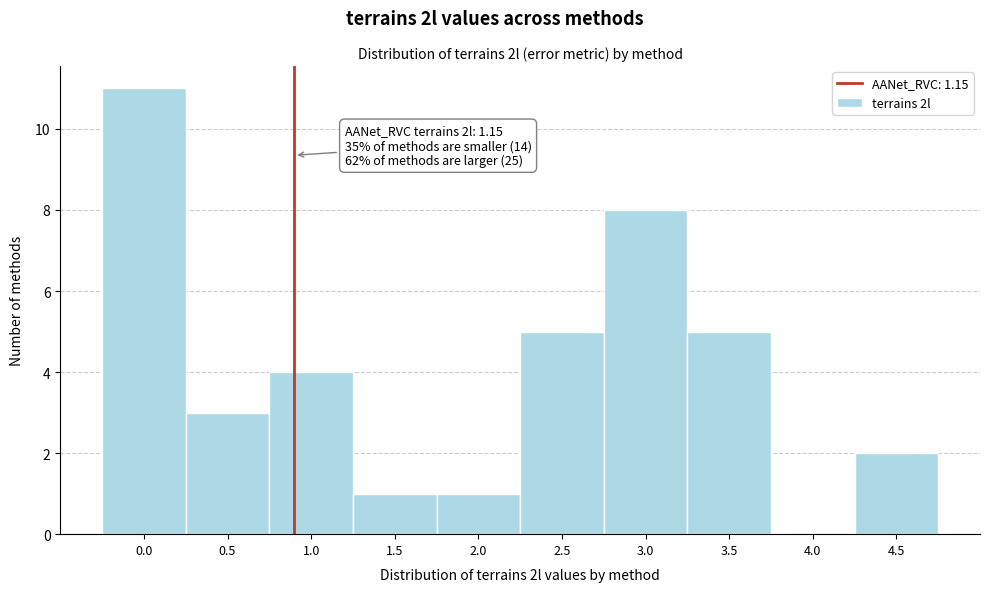

Reading left to right, list all the values displayed in this chart.

0.0=11	0.5=3	1.0=4	1.5=1	2.0=1	2.5=5	3.0=8	3.5=5	4.0=0	4.5=2